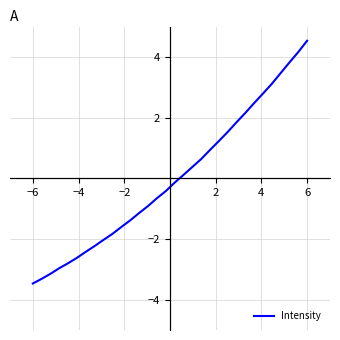

What is the maximum value shown in the chart?

4.5